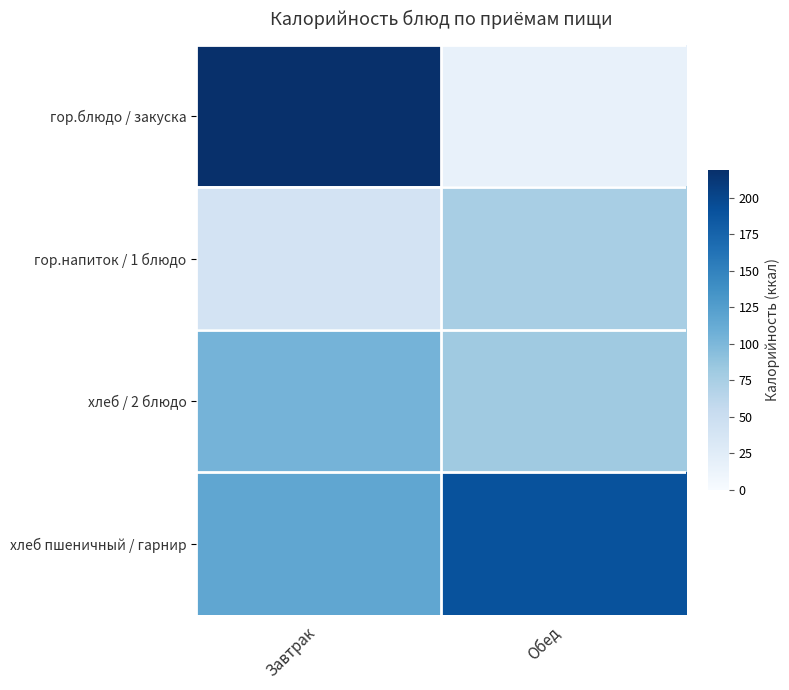

Which category has the highest value across all series?

Завтрак